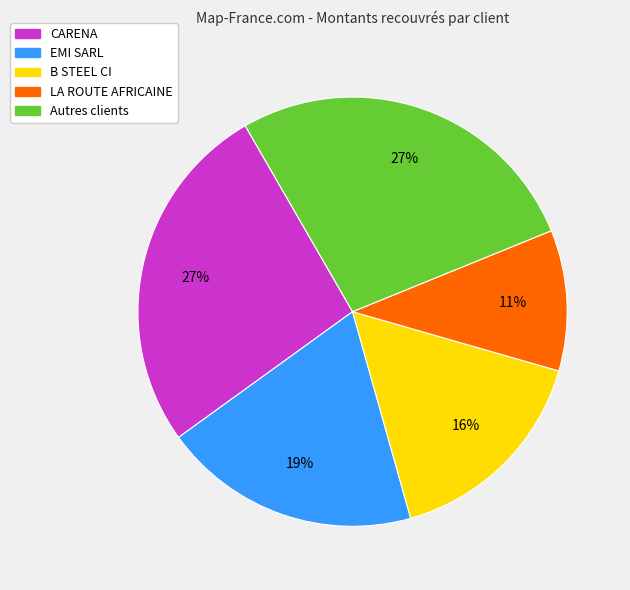

The EMI SARL slice represents 19% of the pie. True or false?

True